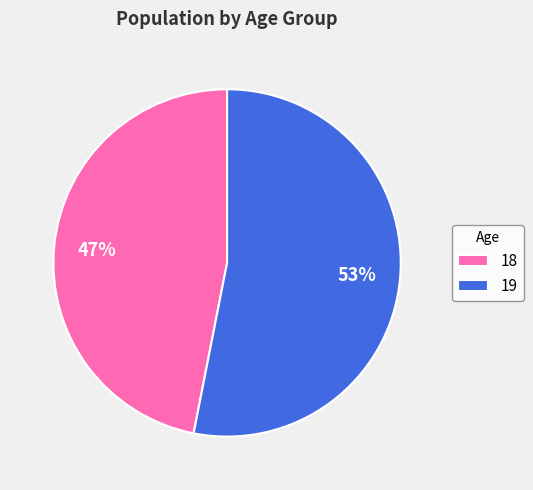

Does 18 account for over 50% of the chart?

No